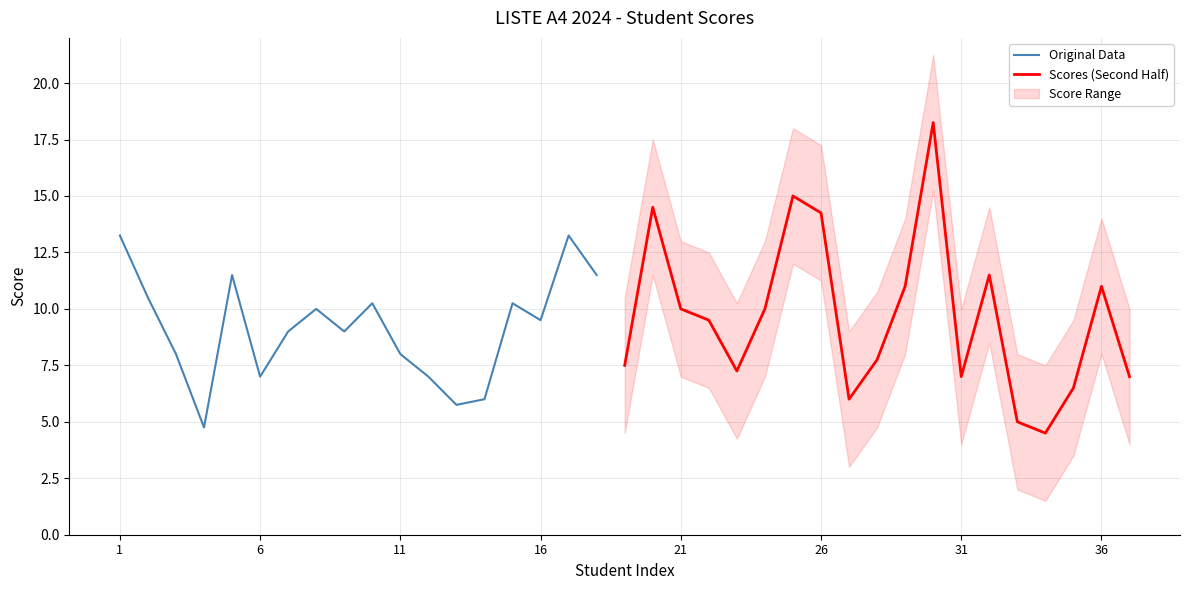

Where is the first local minimum?

4